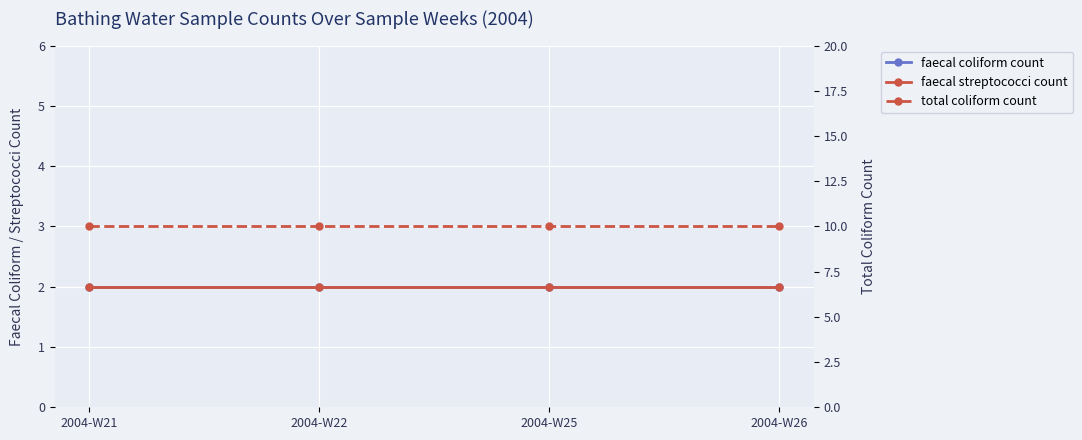

What is the greatest value displayed?

10